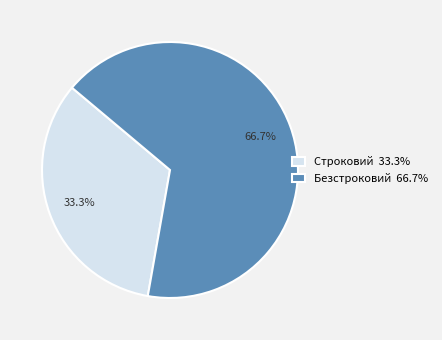

To the nearest percent, what is the combined percentage of Безстроковий and Строковий?

100%